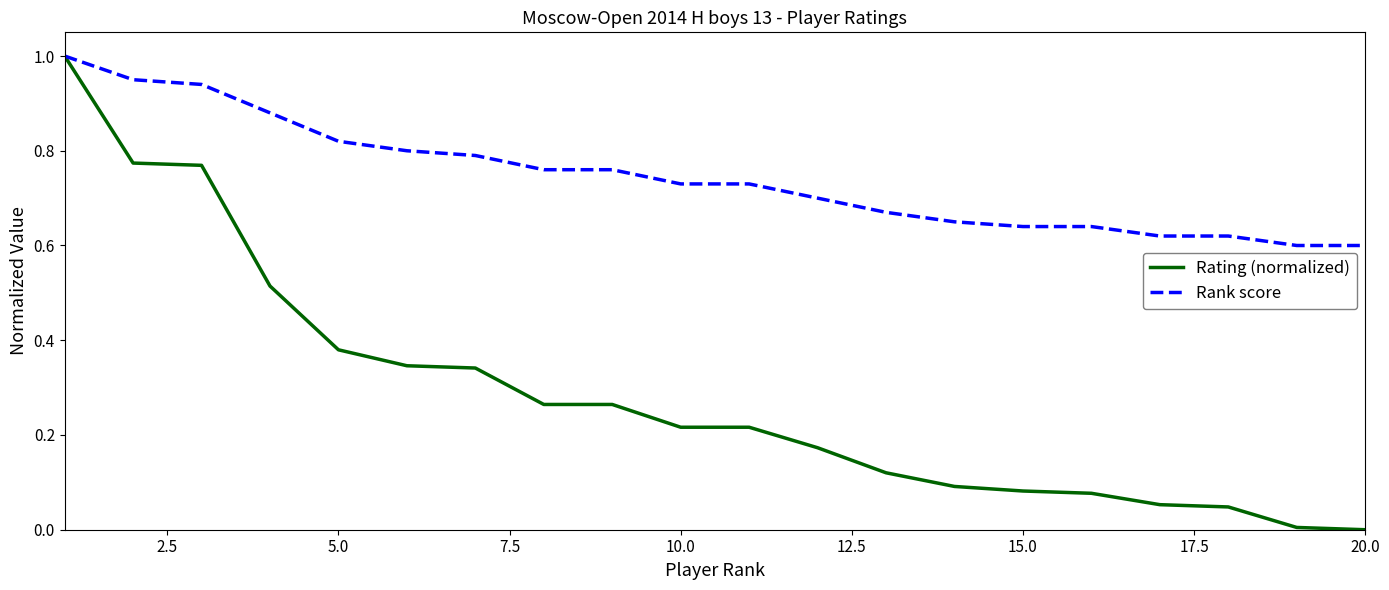

Is this an area chart (filled region under the line)?

No